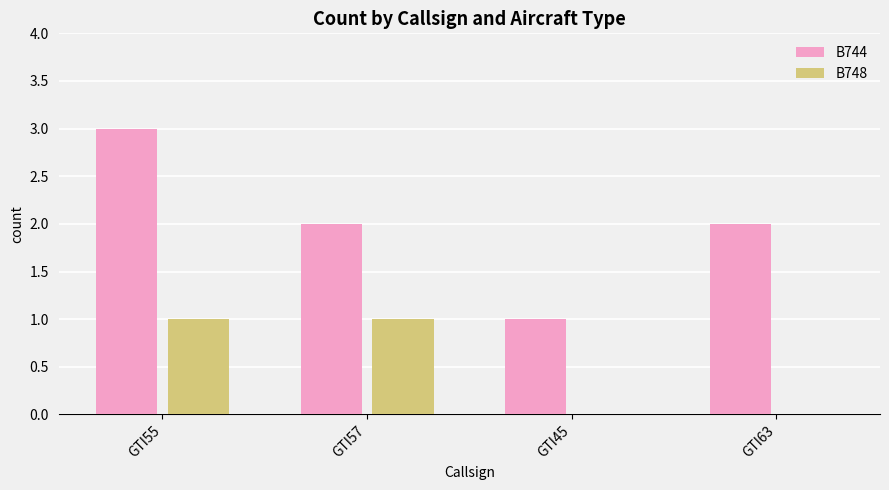

Between GTI55 and GTI57, which series saw the biggest shift?

B744